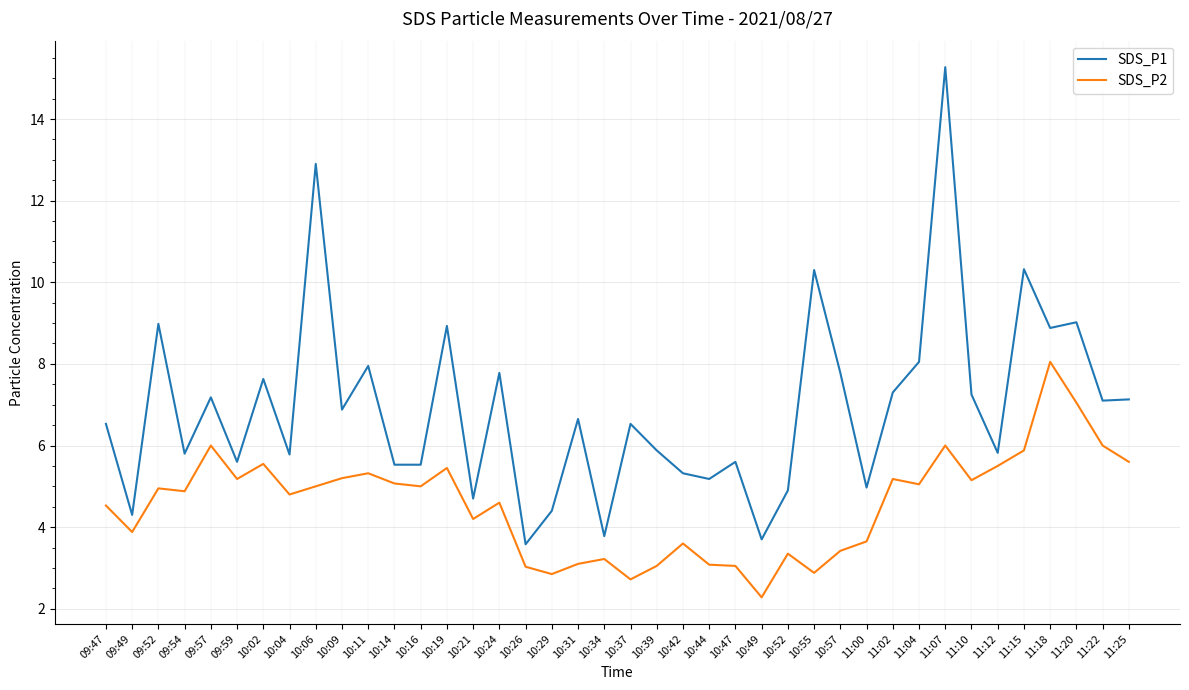

The value of SDS_P2 at 10:47 is 3.0. True or false?

True